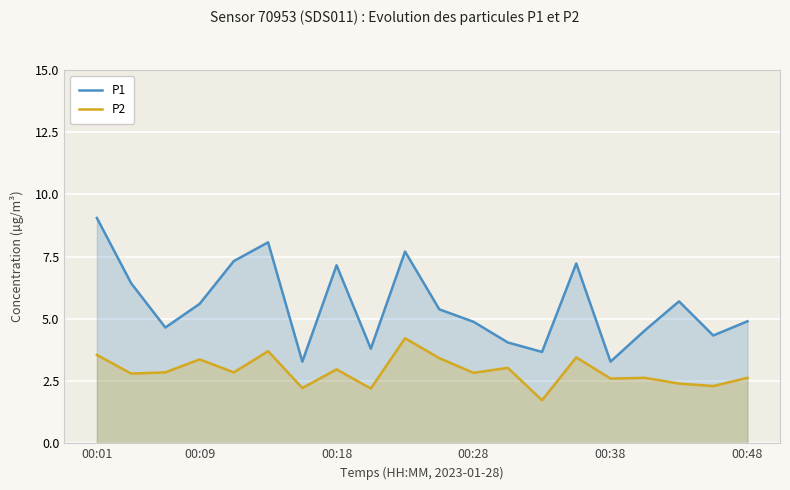

What is the difference between the maximum and minimum values in the P2 series?

2.5